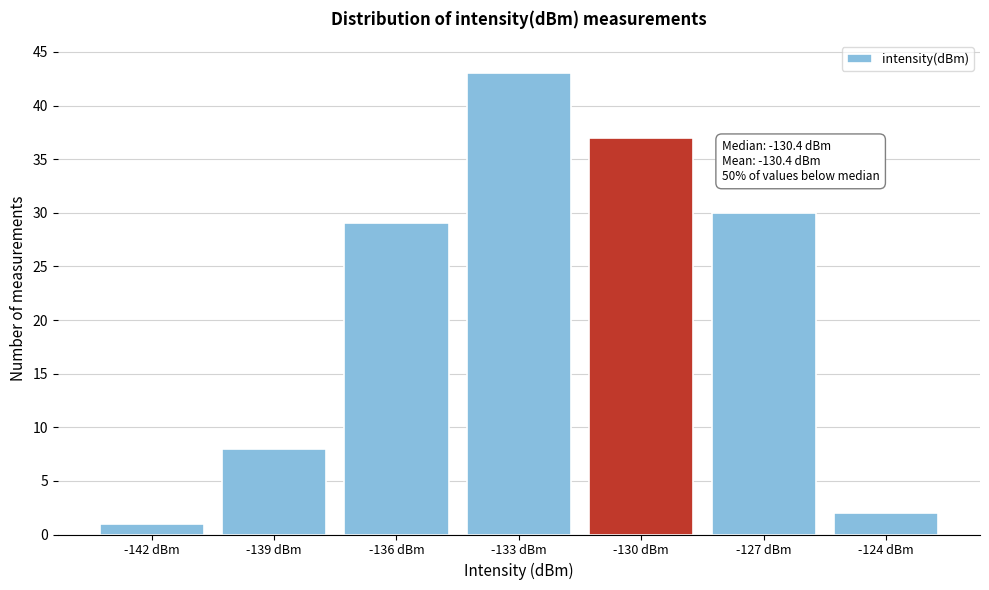

Reading left to right, what are all the values shown in this chart?

-142 dBm=1	-139 dBm=8	-136 dBm=29	-133 dBm=43	-130 dBm=37	-127 dBm=30	-124 dBm=2